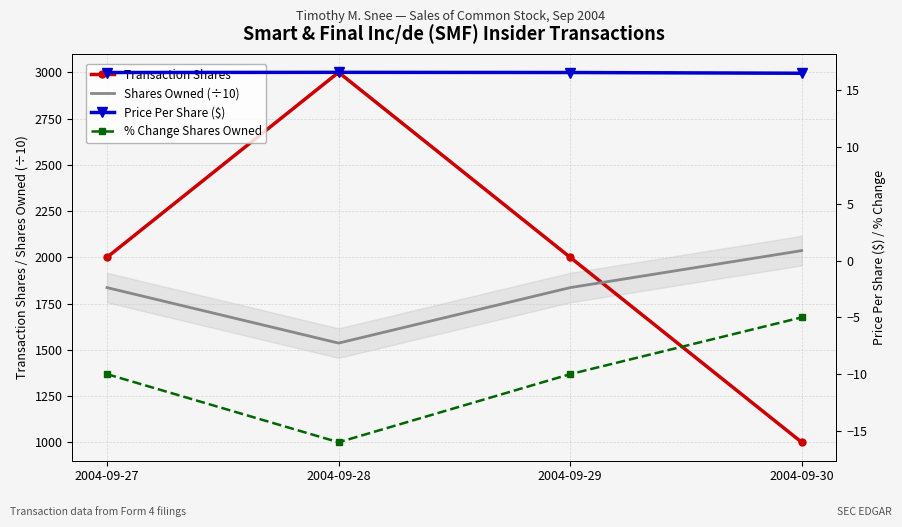

True or false: Price Per Share ($) and Shares Owned (÷10) intersect in this chart.

False